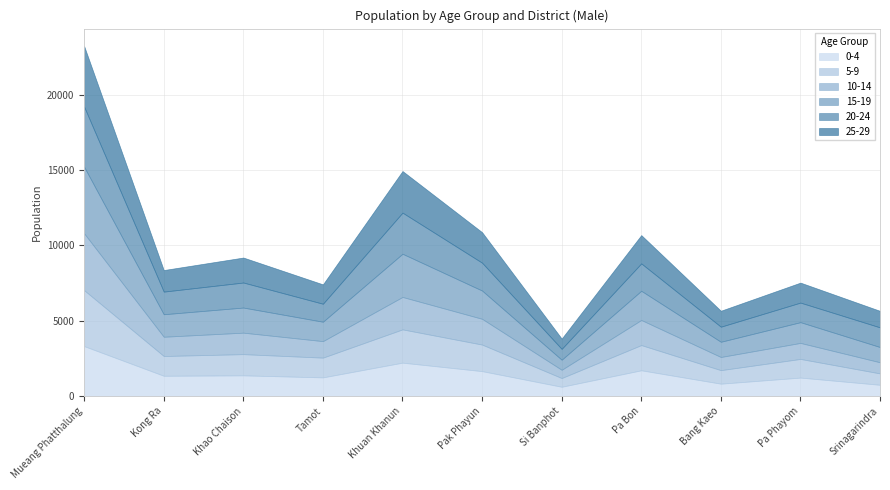

What is the difference between the maximum and minimum values in the 10-14 series?

3223